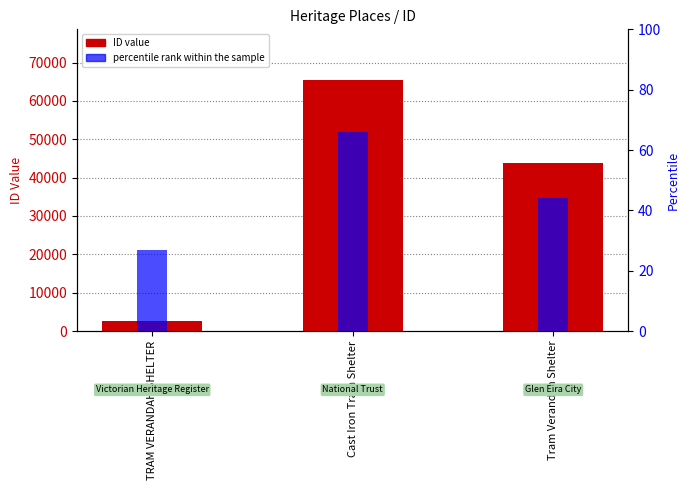

Which series has the largest total across all categories?

ID value